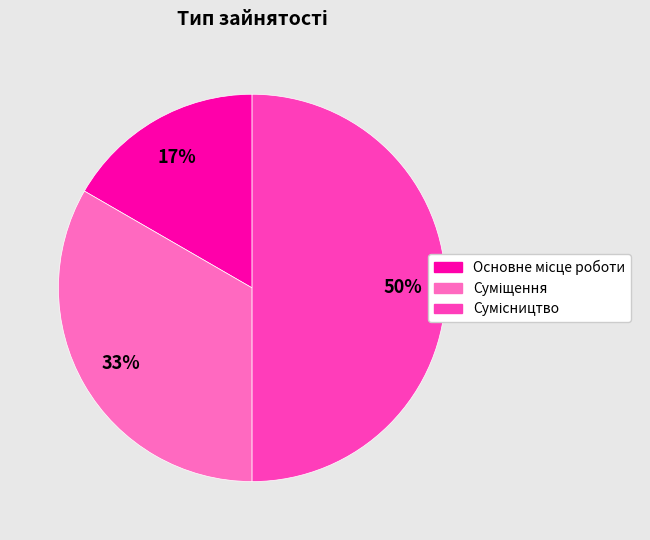

How many slices are in this pie chart?

3